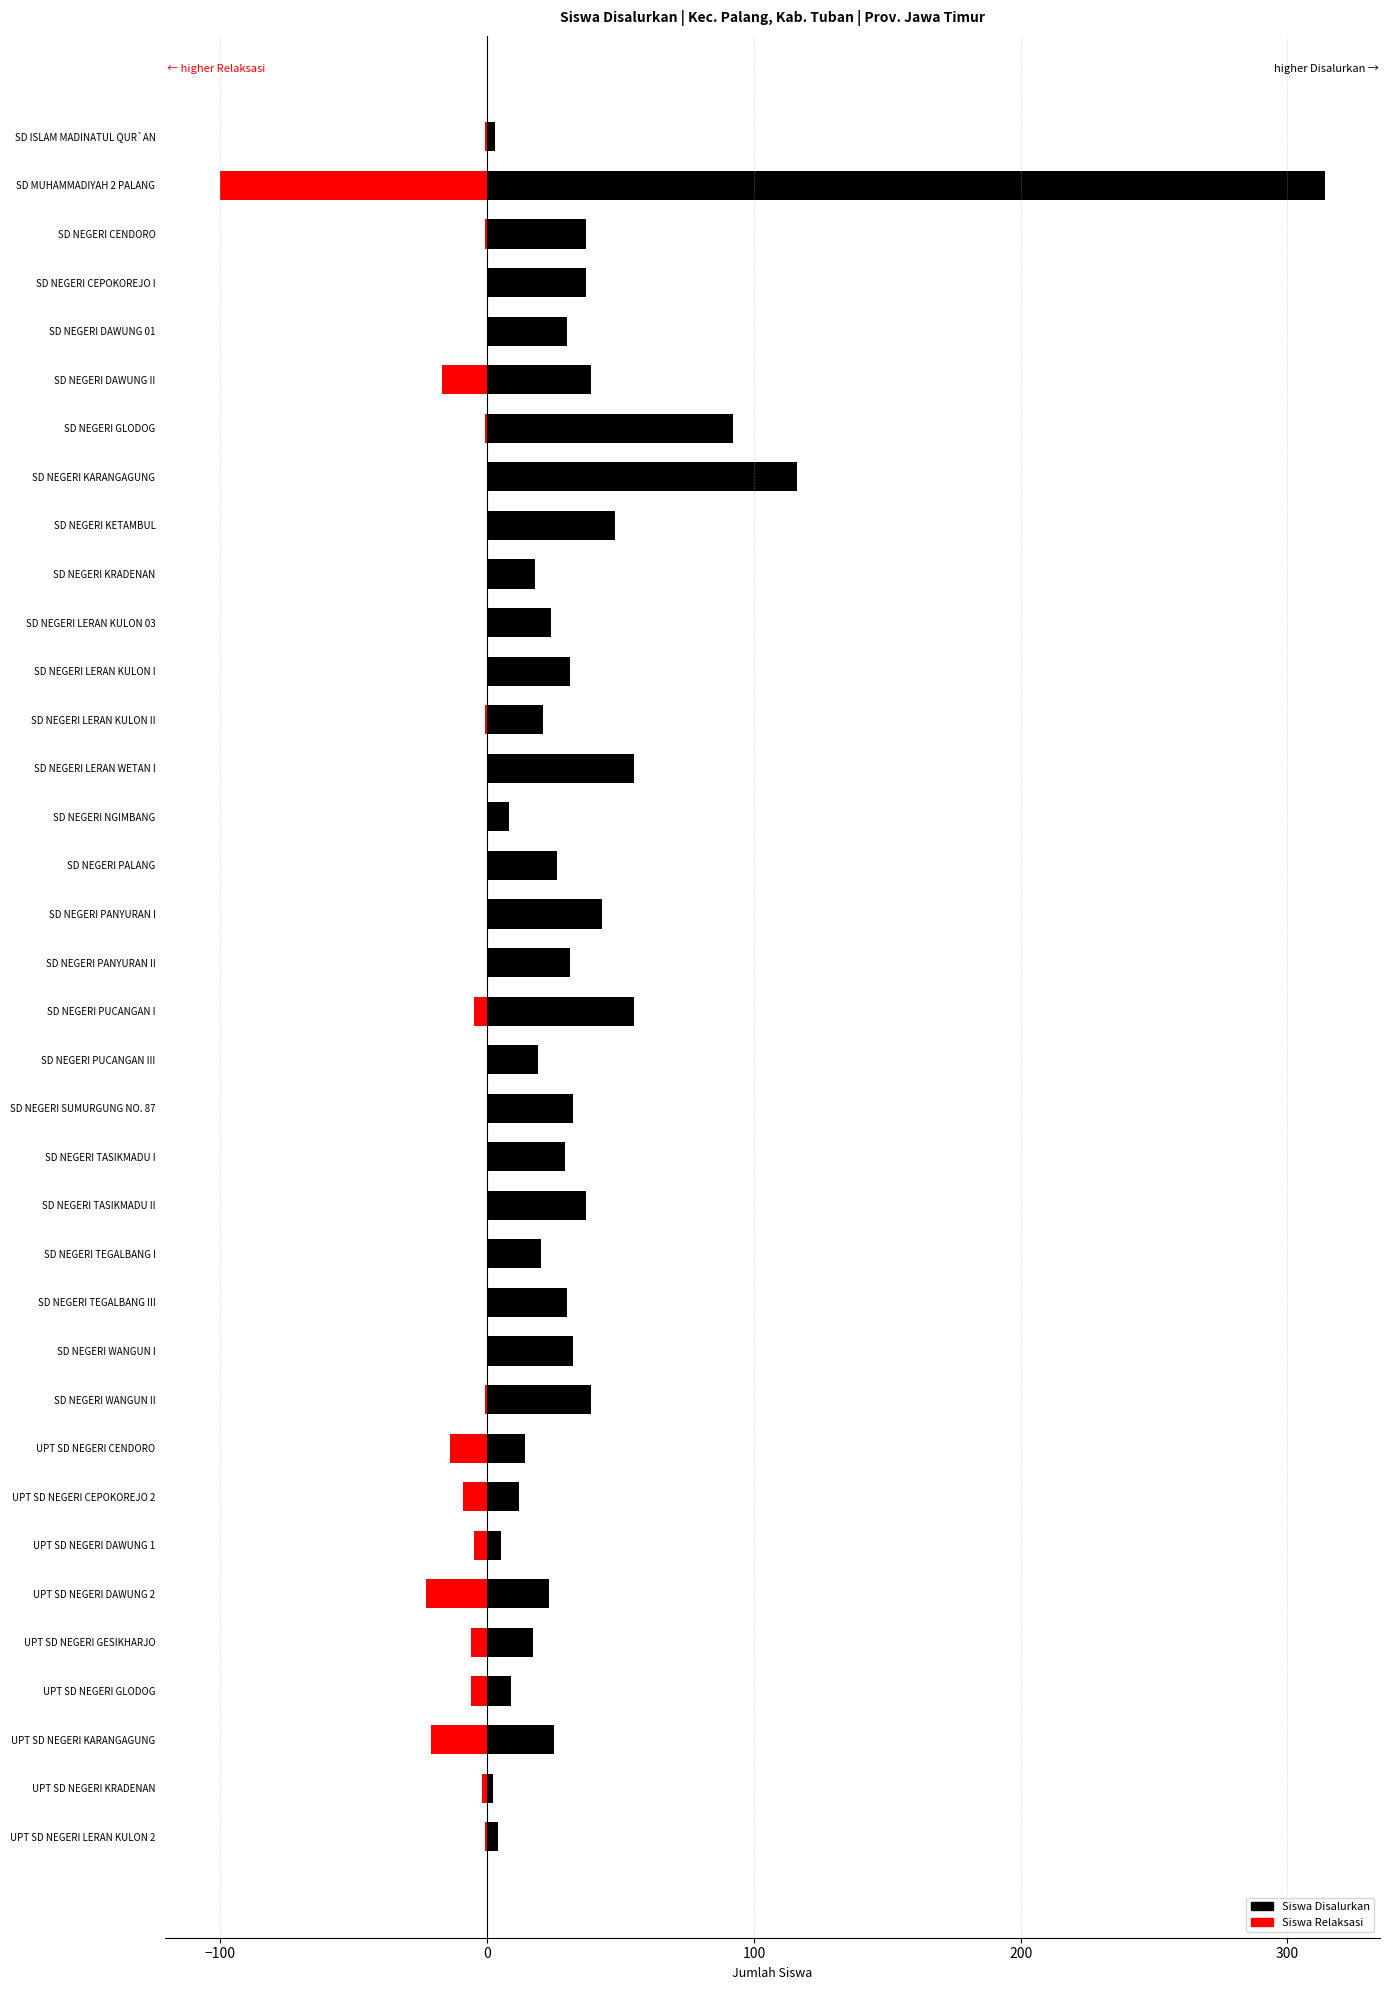

What value does the Siswa Disalurkan series have at SD NEGERI LERAN KULON I?

31.0